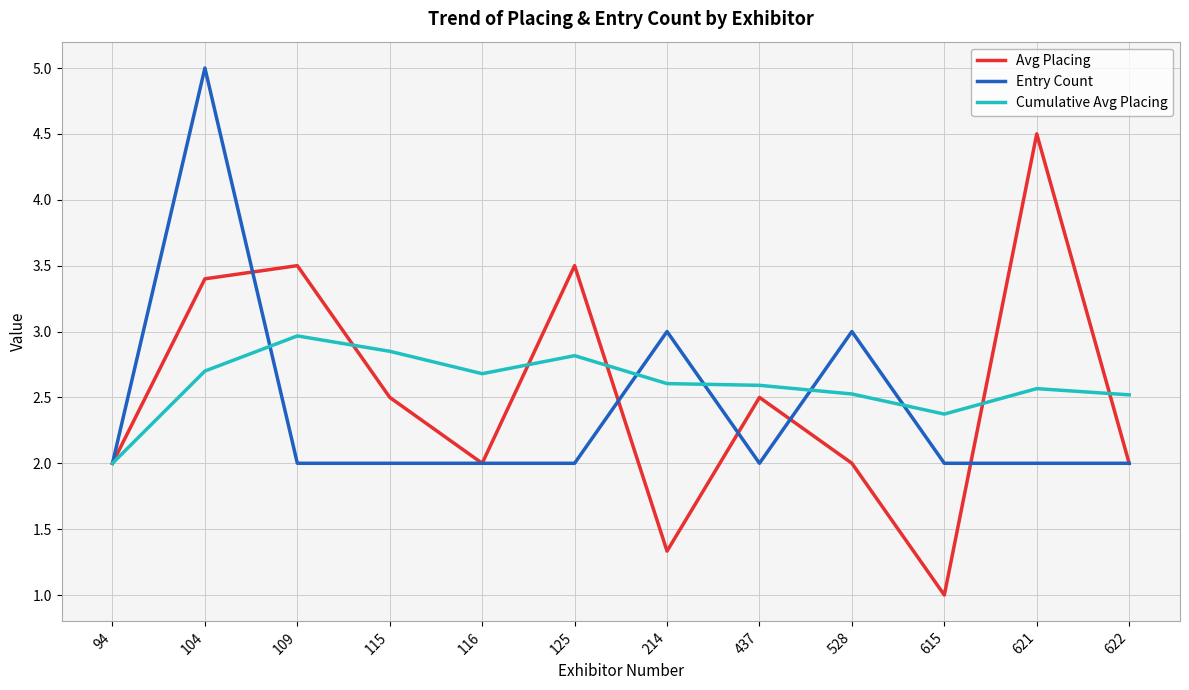

What is the total value across all series at 622?

6.5